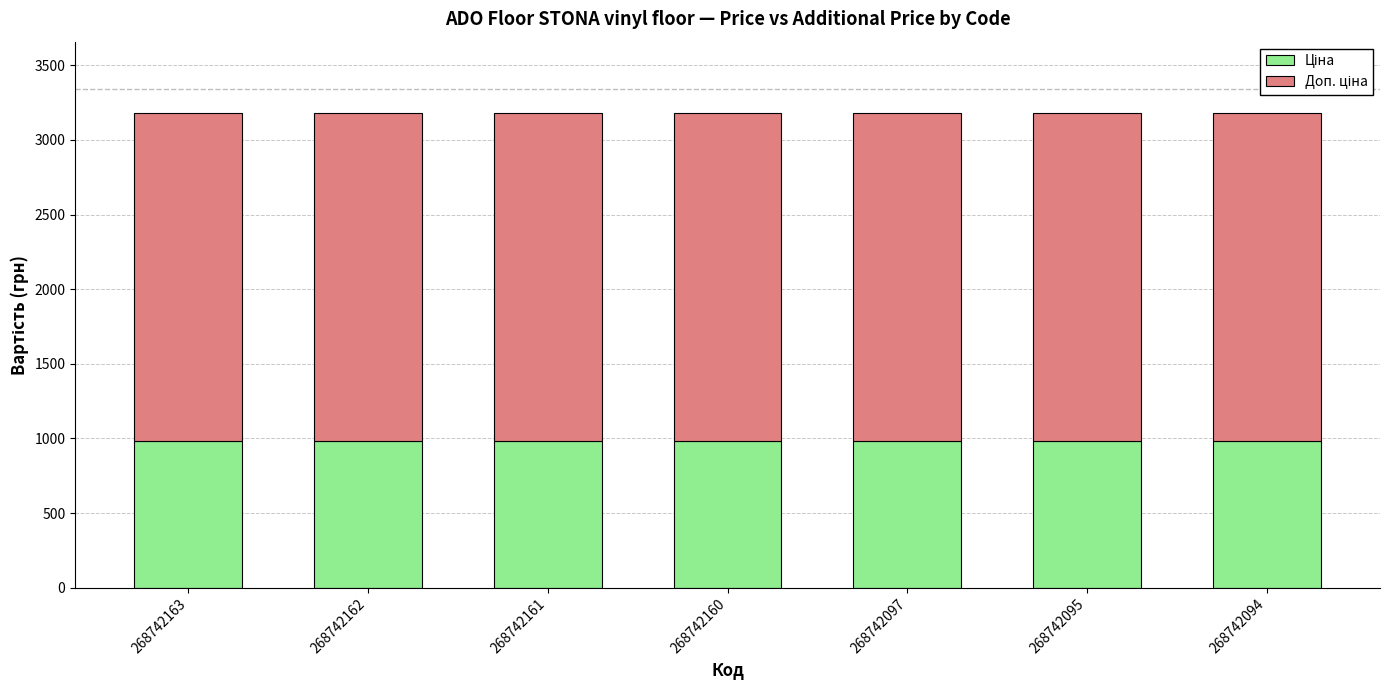

What is the total value across all series at 268742097?

3181.3